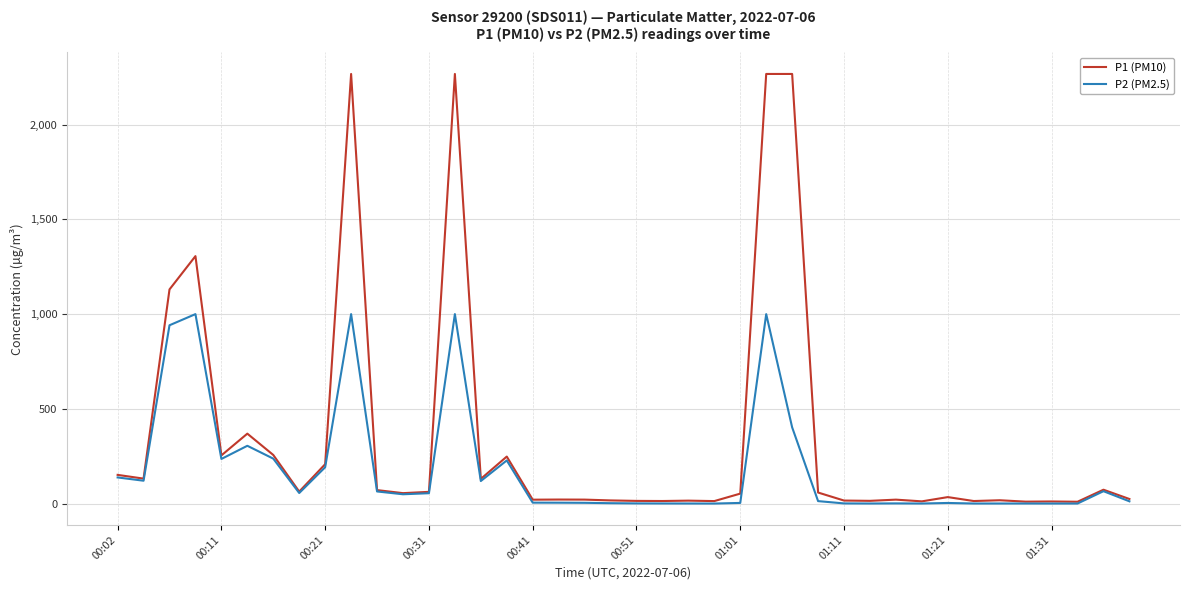

What is the maximum value for P1 (PM10)?

2266.7